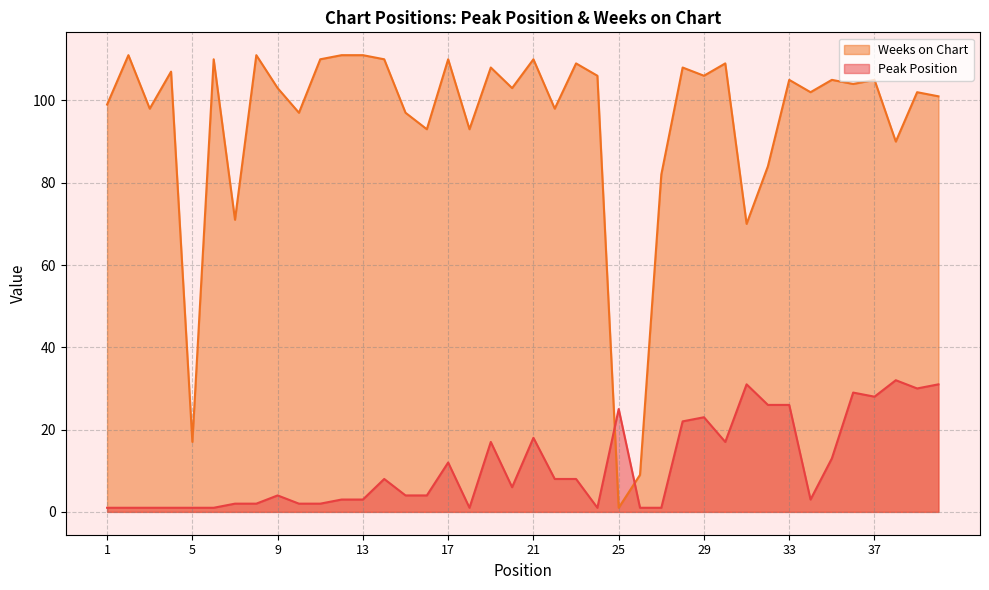

Rank the series at 10 from highest to lowest value.

Weeks on Chart, Peak Position